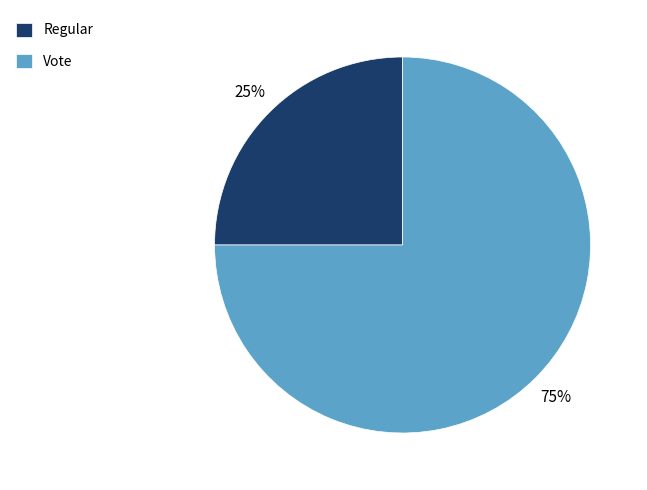

Is there any slice that represents more than half of the pie?

Yes